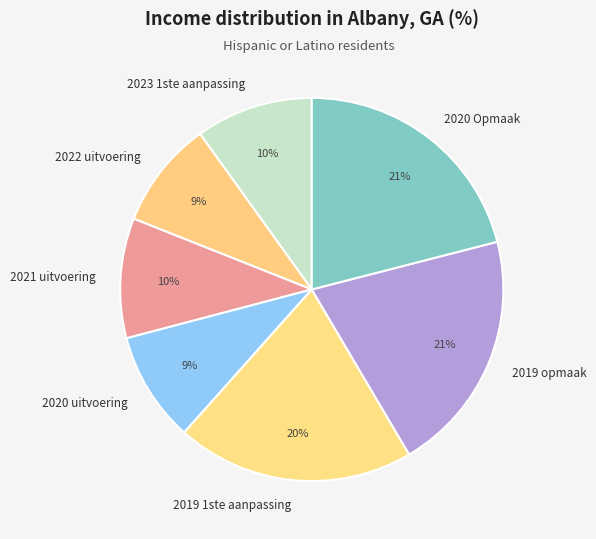

What percentage is the 2023 1ste aanpassing slice, to the nearest percent?

10%